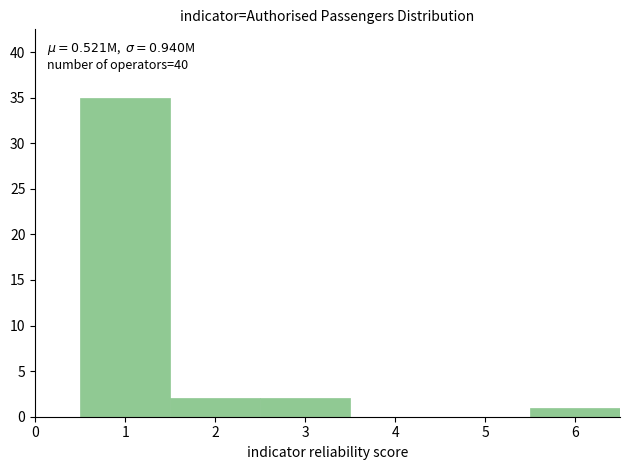

Over which range of the x-axis is the bar tallest?

0.5 to 1.5